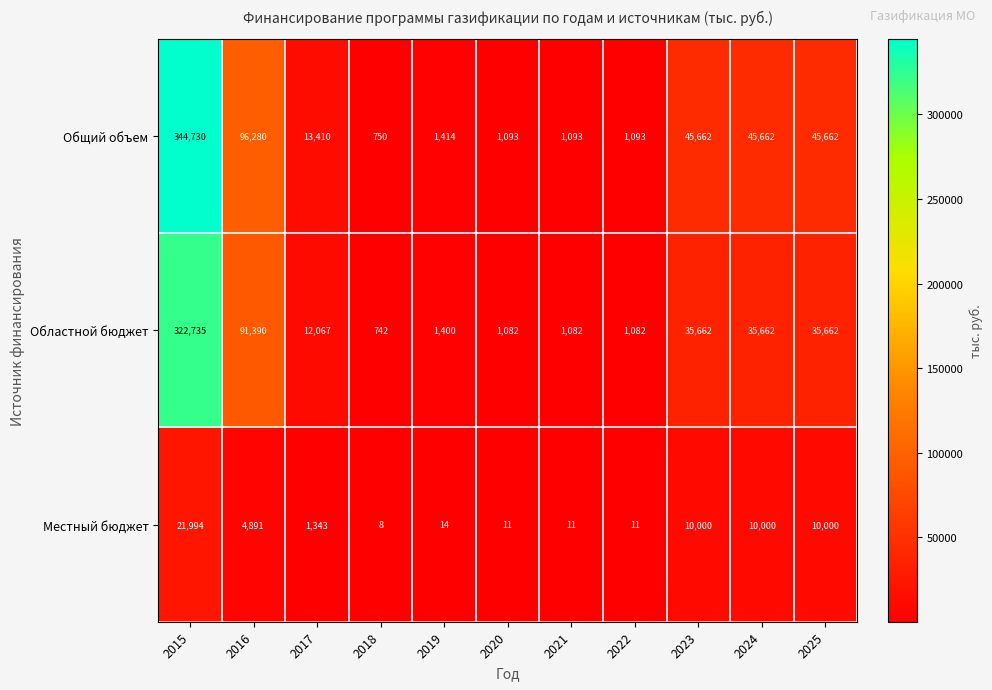

True or false: Общий объем has a value of 15630 at 2024.

False